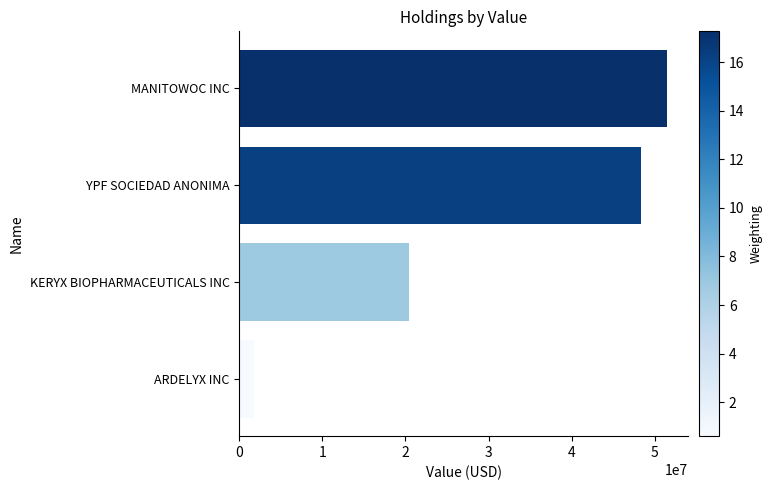

The value at YPF SOCIEDAD ANONIMA is 86469000. True or false?

False